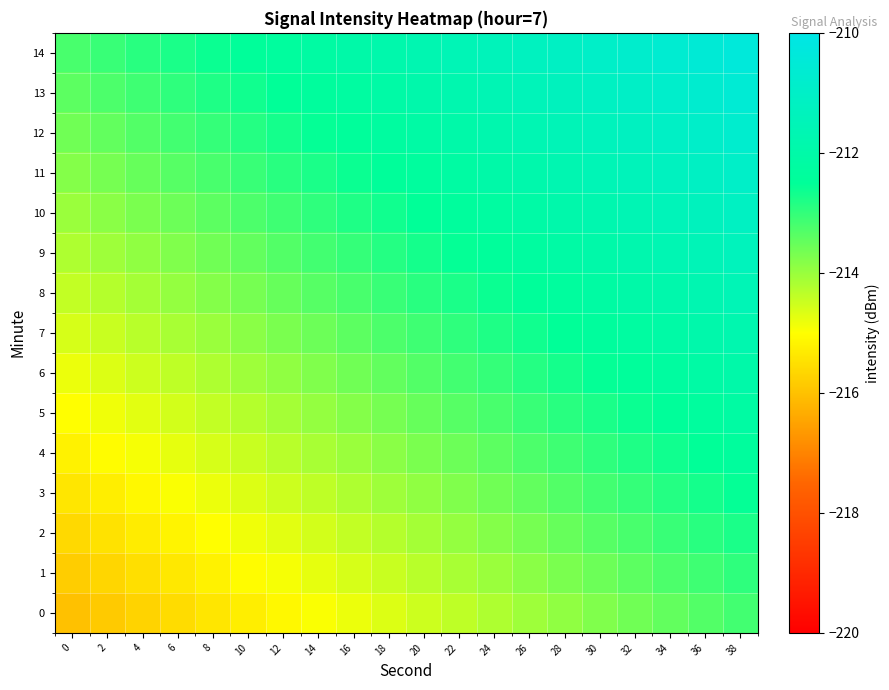

Which series changed the most between 24 and 36?

1